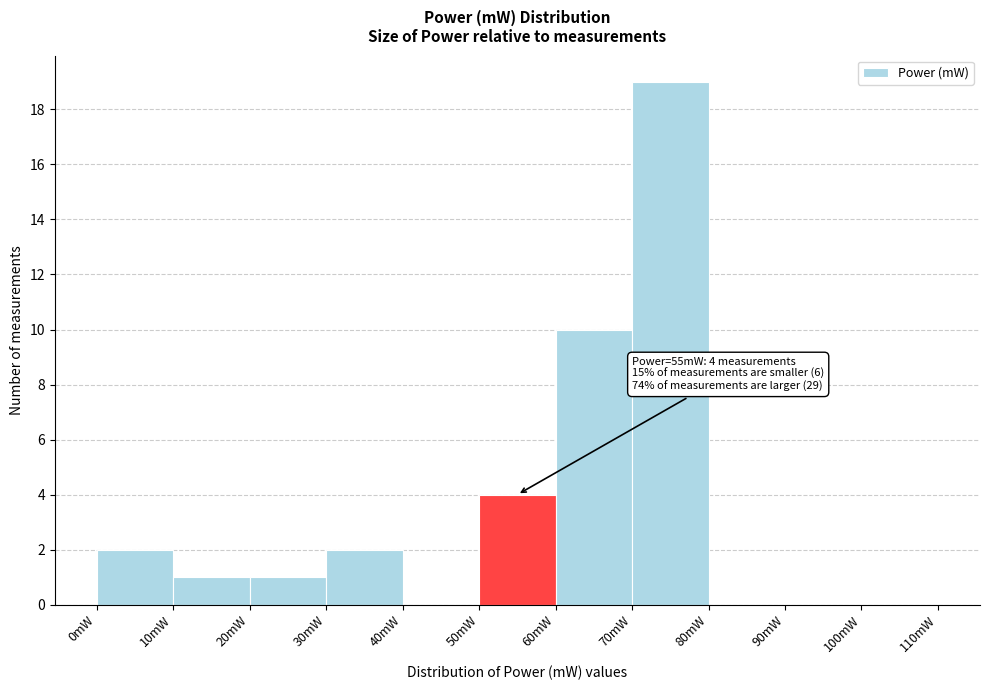

Over which range of the x-axis is the bar tallest?

70 to 80